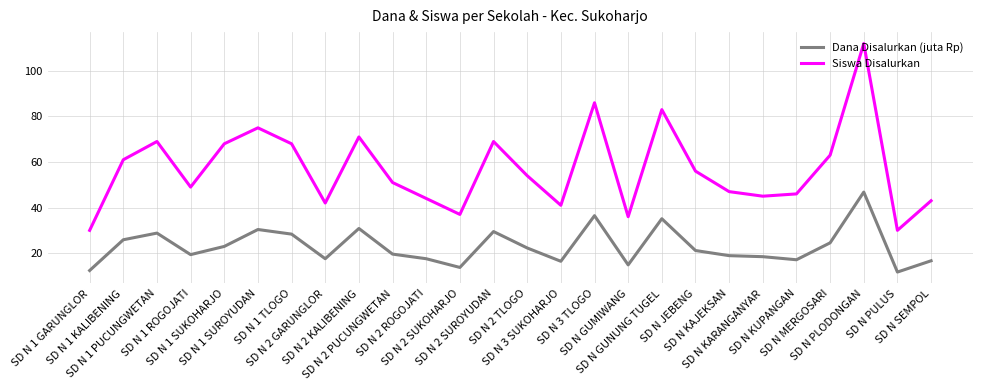

What is the total value across all series at SD N PULUS?

41.7